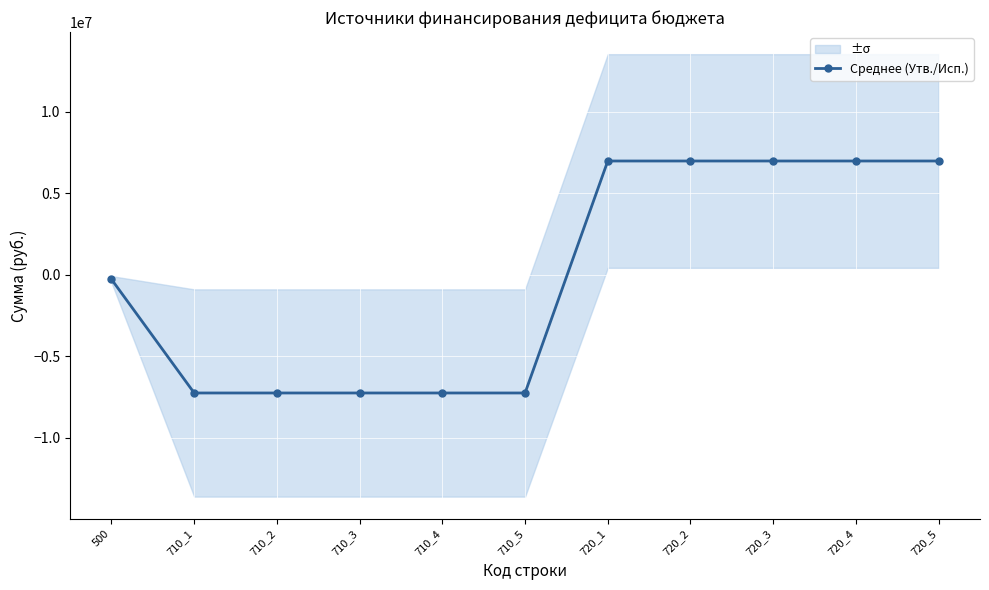

Reading left to right, extract all data points from this chart.

500=-282604.4	710_1=-7255995.1	710_2=-7255995.1	710_3=-7255995.1	710_4=-7255995.1	710_5=-7255995.1	720_1=6973390.7	720_2=6973390.7	720_3=6973390.7	720_4=6973390.7	720_5=6973390.7